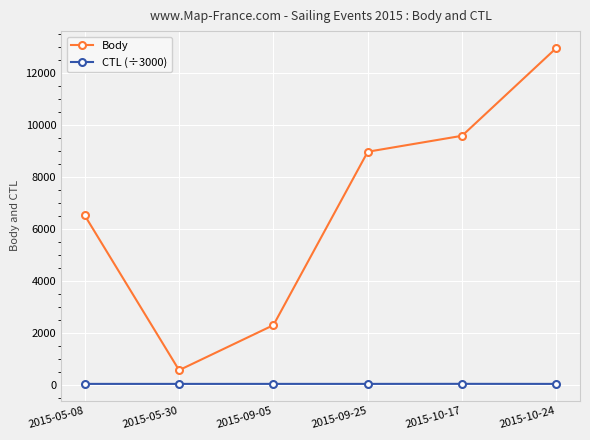

What is the minimum value for Body?

578.0